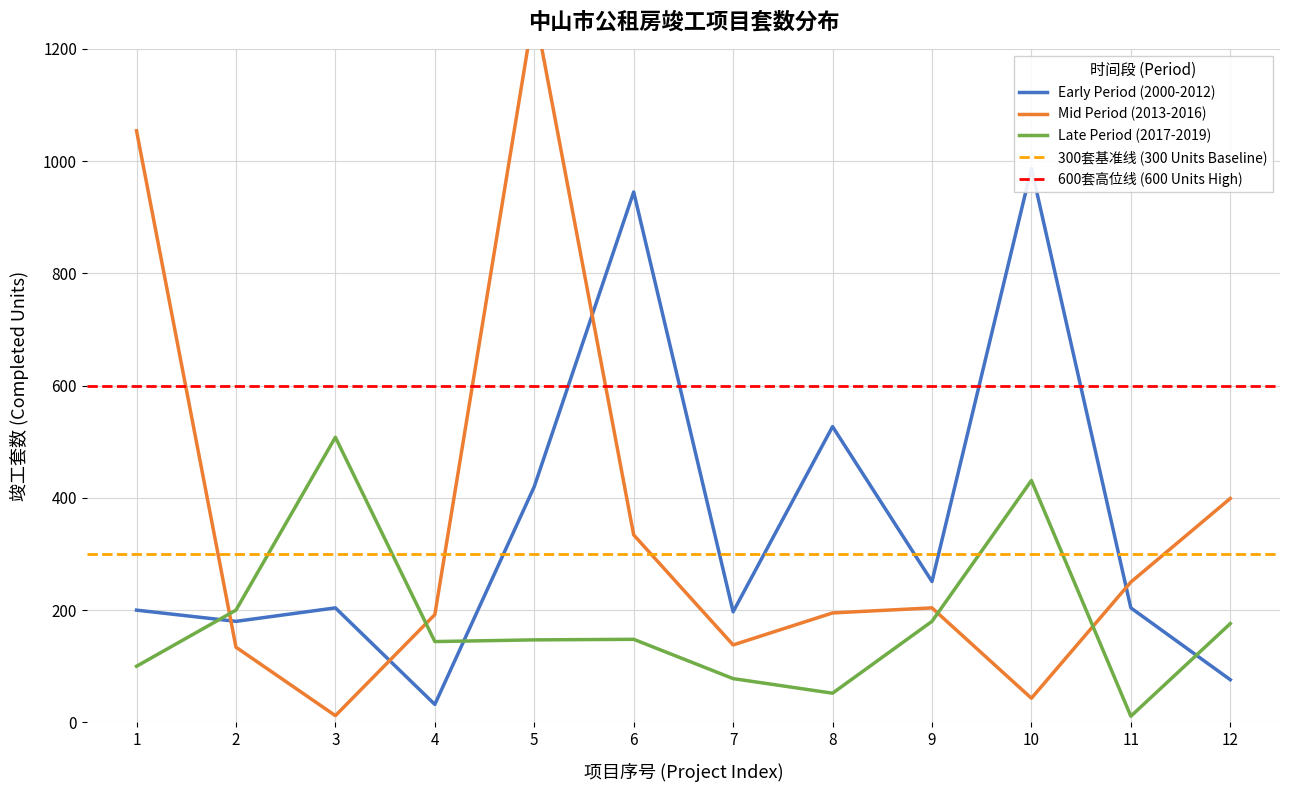

Which series changed the most between 2 and 10?

Early Period (2000-2012)